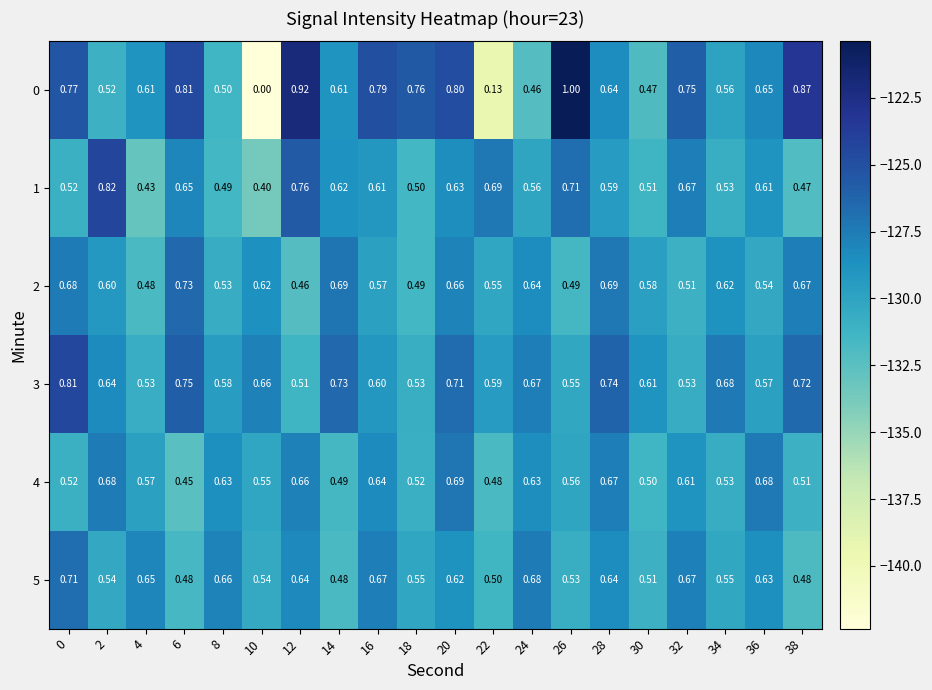

Is the value of 1 at 14 greater than the value of 5 at 38?

Yes